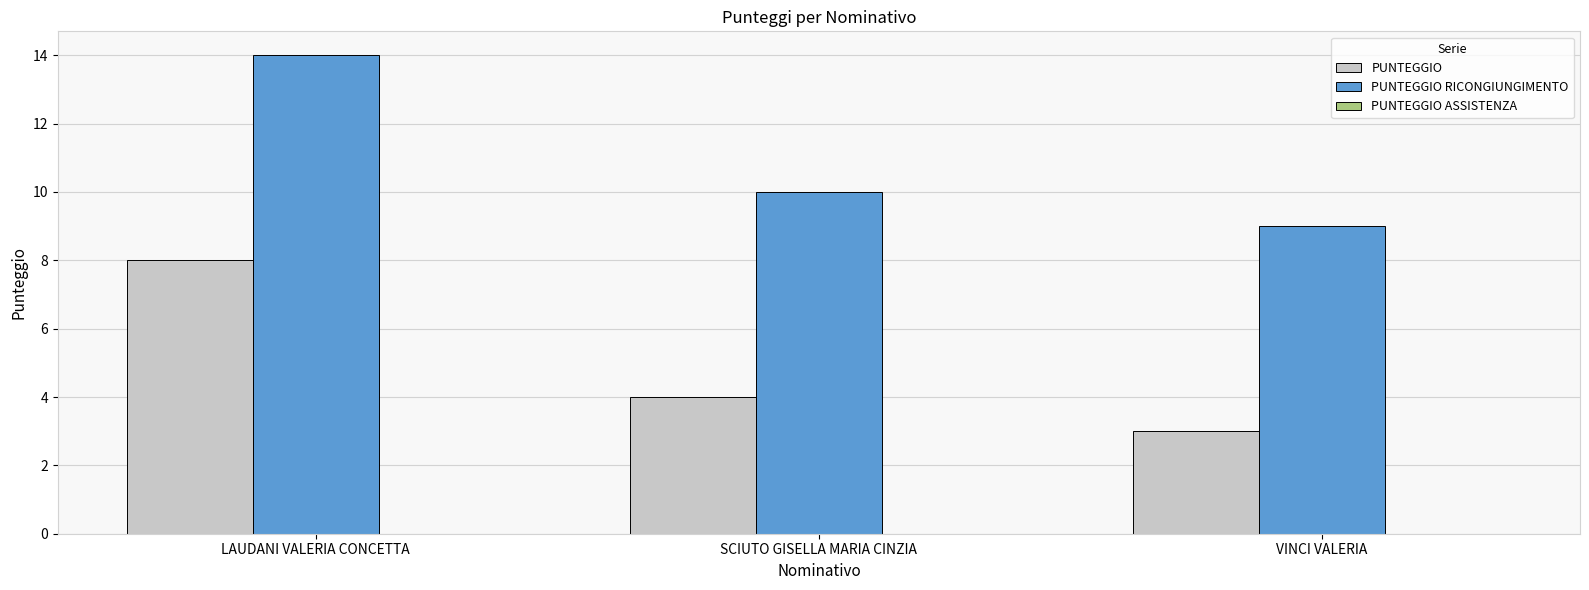

How many data points in PUNTEGGIO RICONGIUNGIMENTO are less than 10?

1